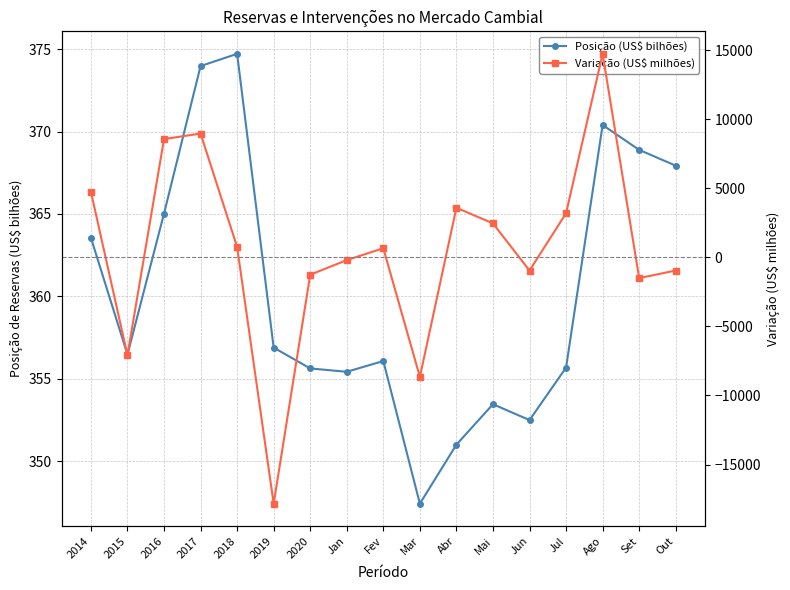

At Ago, list the series in order from largest to smallest.

Variação (US$ milhões), Posição (US$ bilhões)